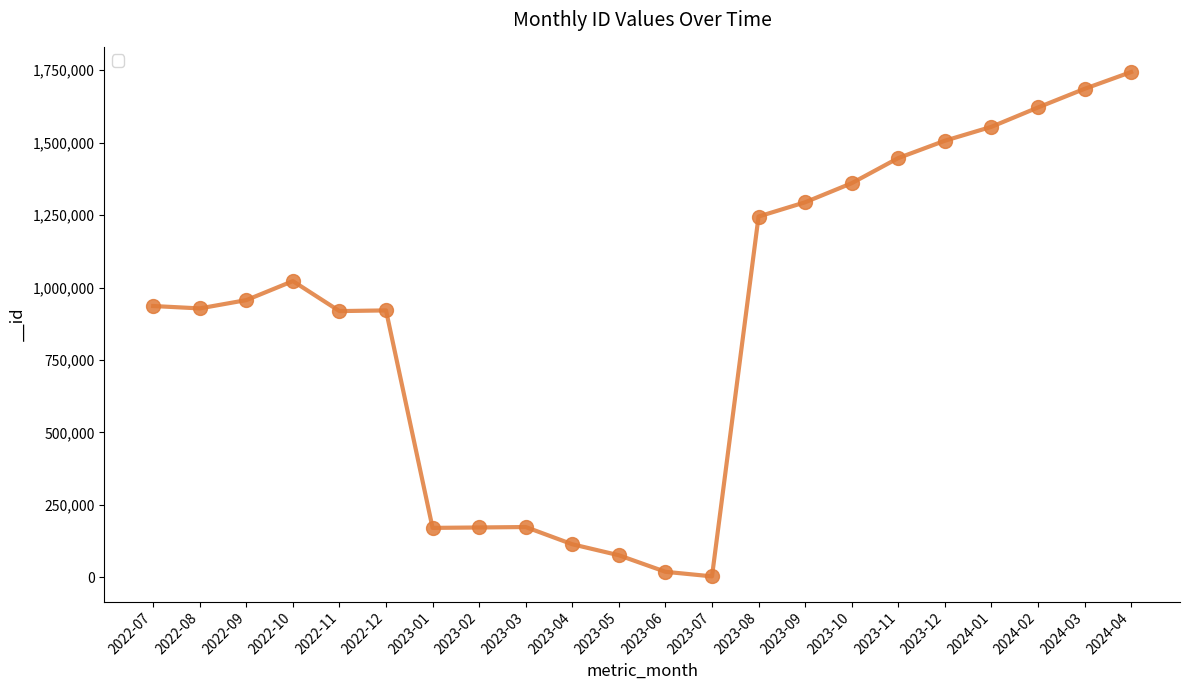

What is the ratio of the value at 2022-10 to the value at 2023-11?

0.7